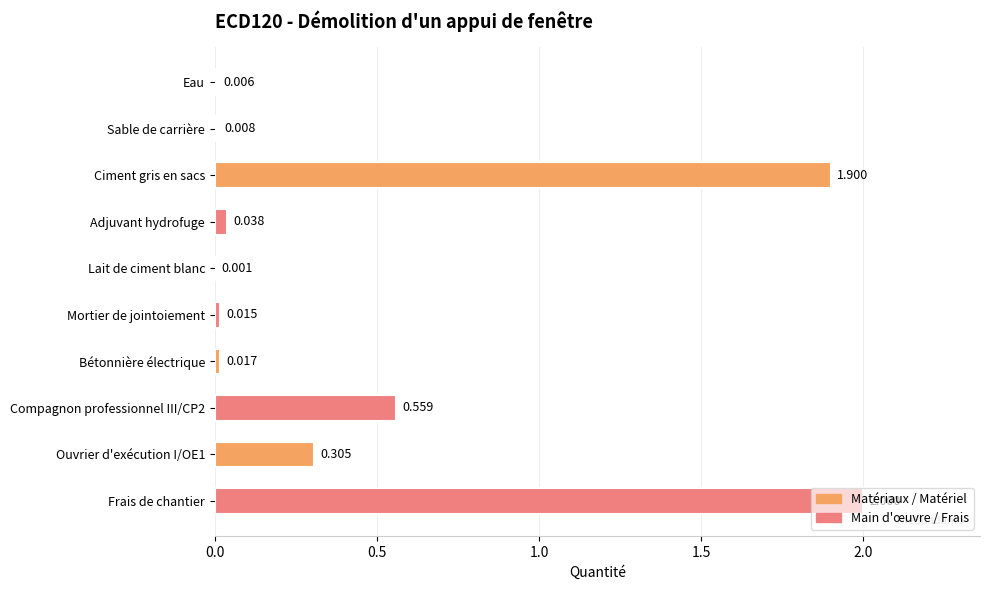

Does the chart contain stacked bars?

No